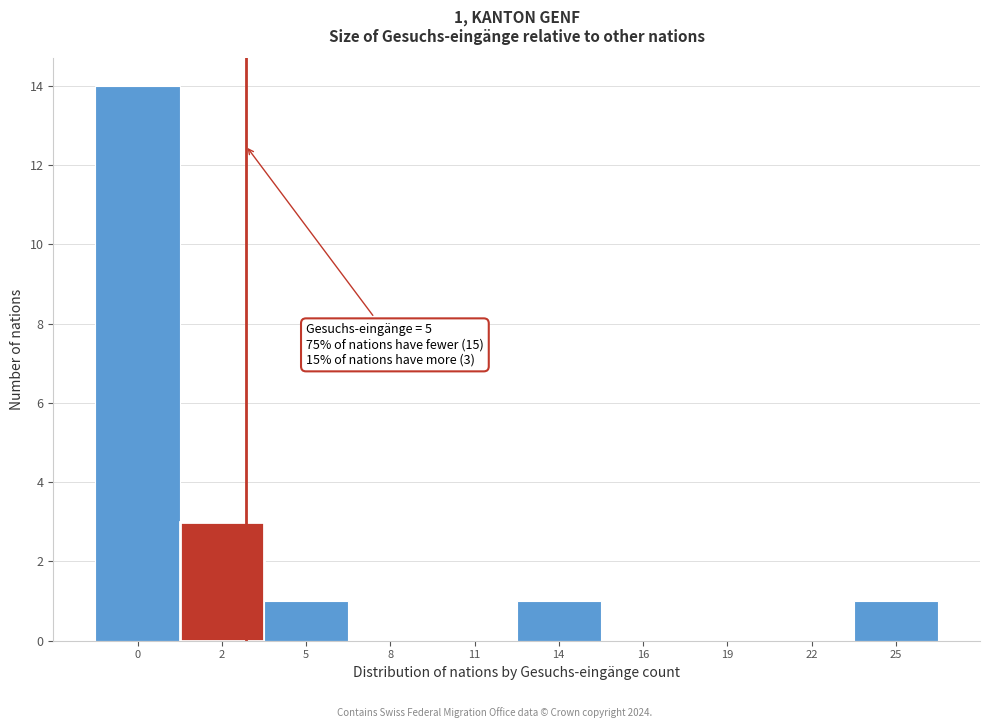

Reading left to right, extract all data points from this chart.

0=14	2=3	5=1	8=0	11=0	14=1	16=0	19=0	22=0	25=1